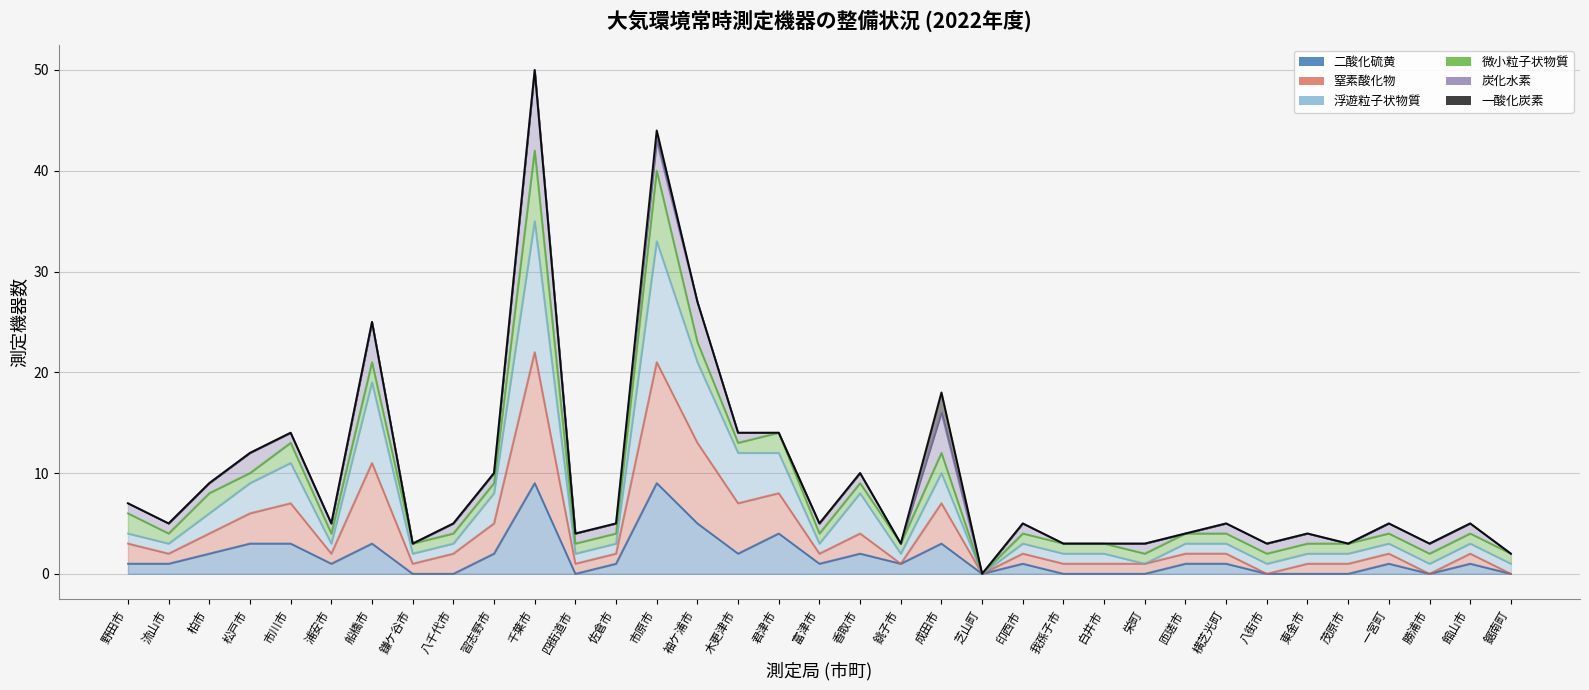

The value of 浮遊粒子状物質 at 市川市 is 5. True or false?

False